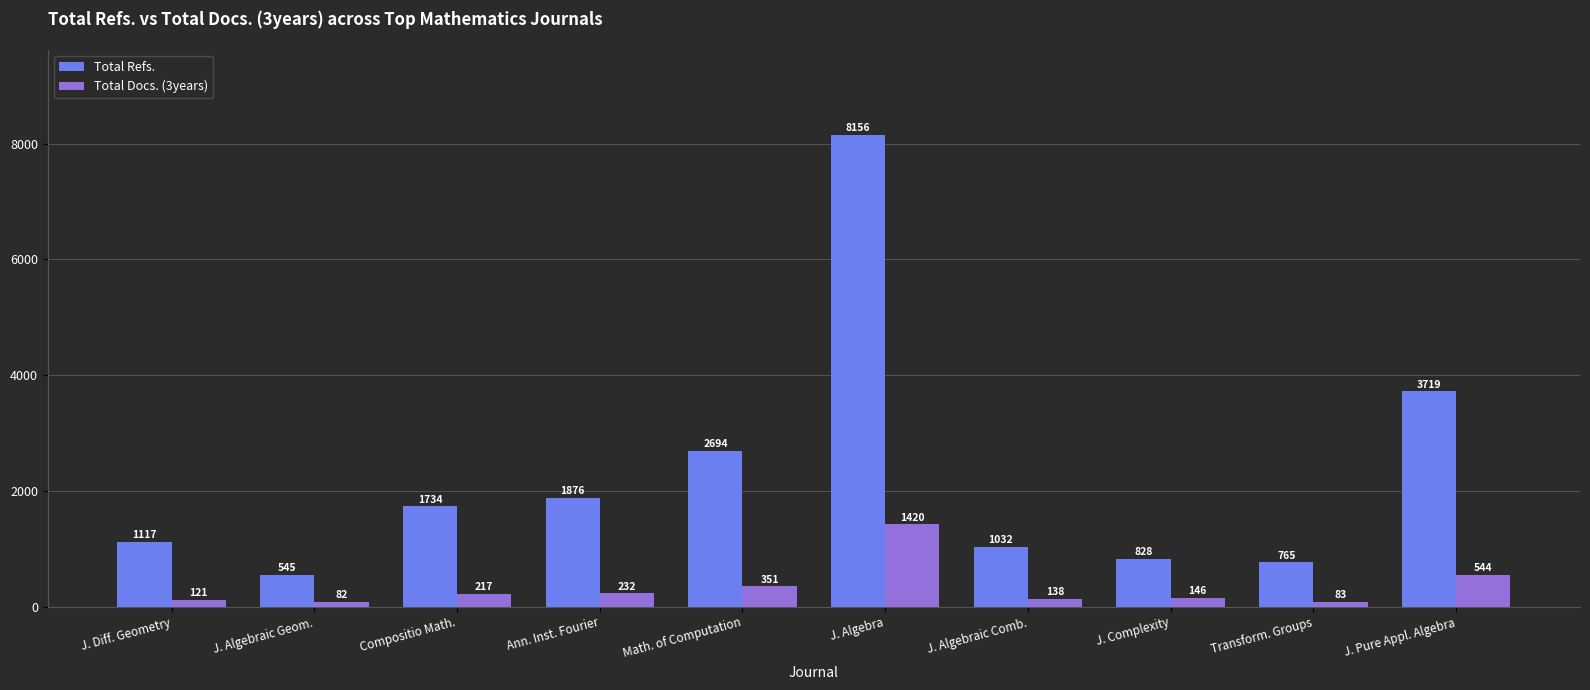

The value of Total Refs. at Math. of Computation is 4523. True or false?

False